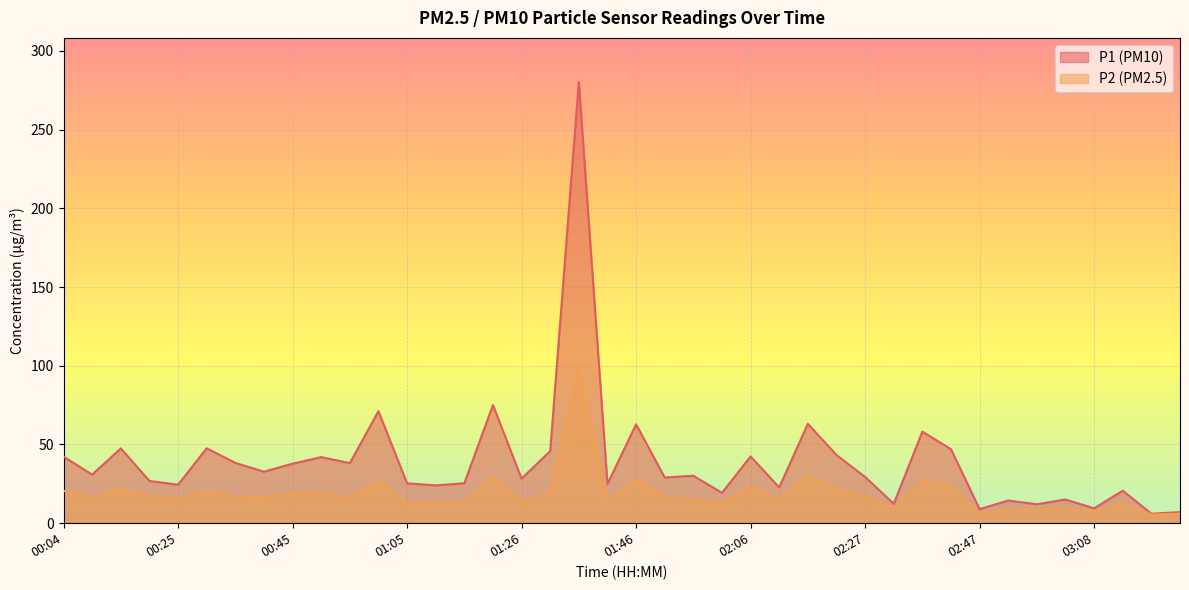

At how many categories does at least one series exceed 268?

1